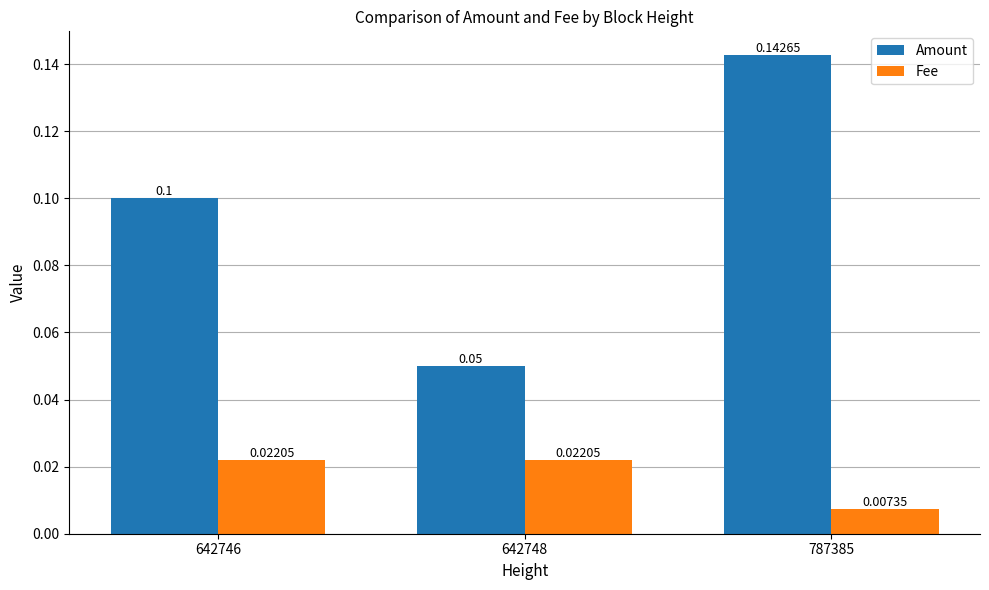

List the series in order of their peak value, highest first.

Amount, Fee